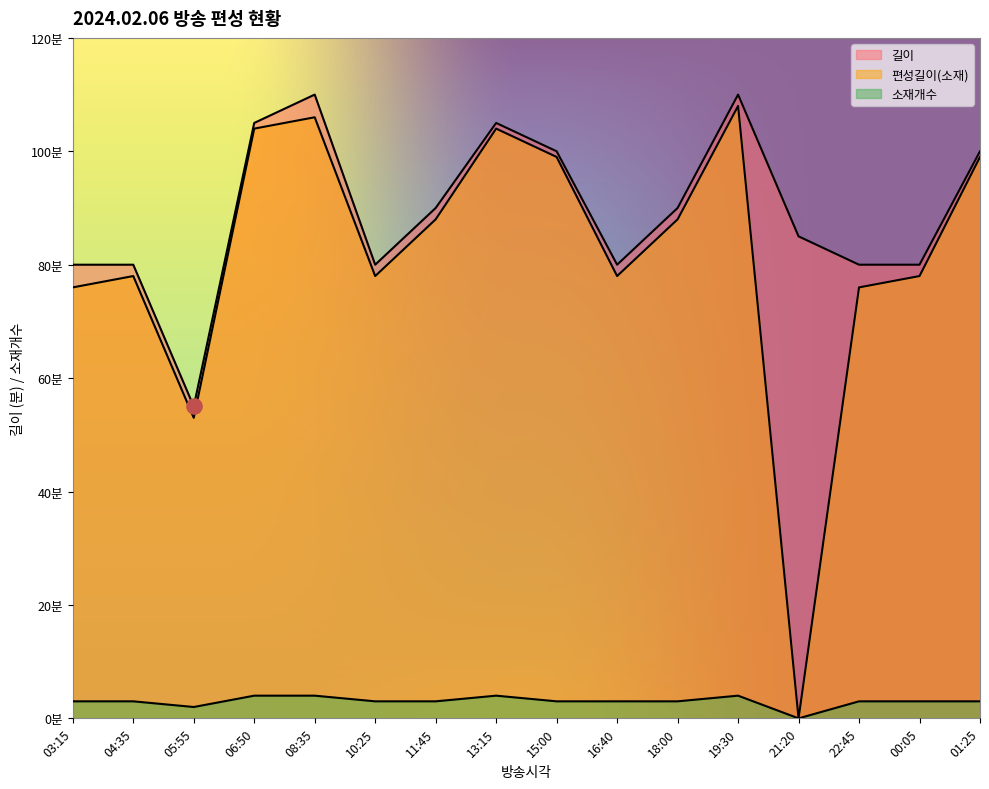

What is the total value across all series at 00:05?

161